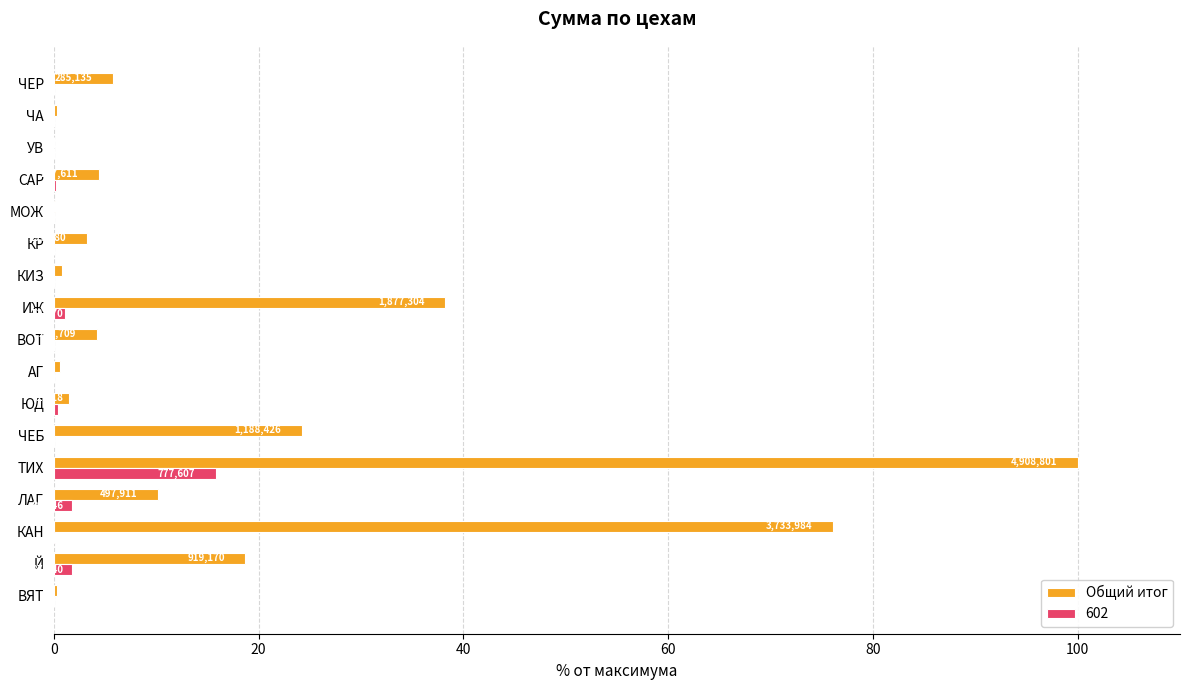

Is the value of Общий итог at Й greater than the value of 602 at КАН?

Yes